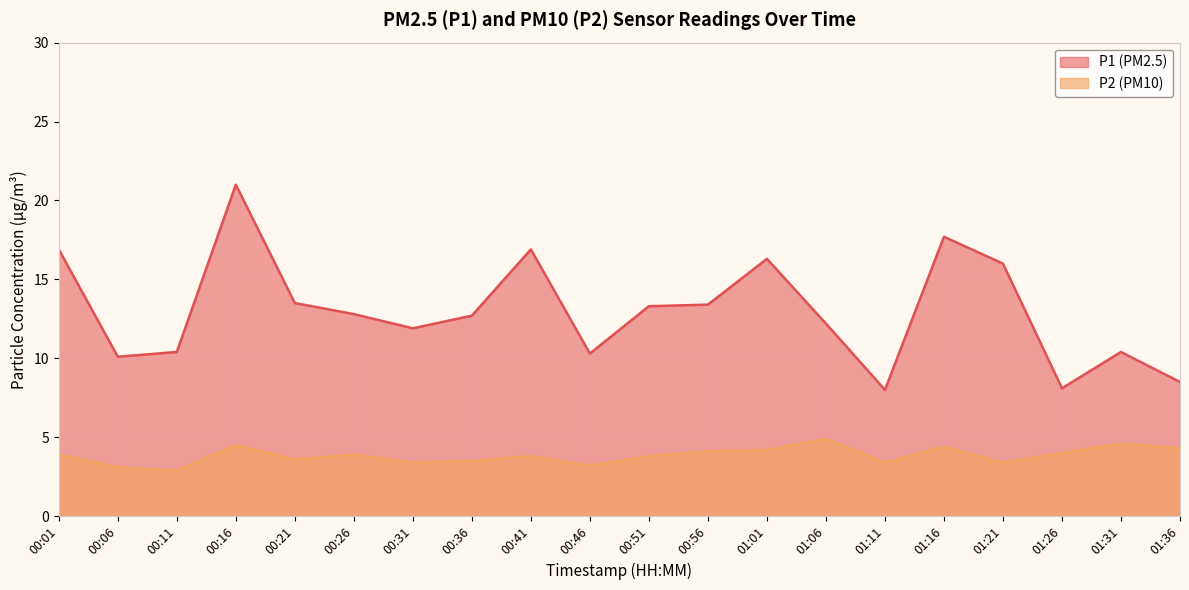

What is the total value across all series at 01:01?

20.5